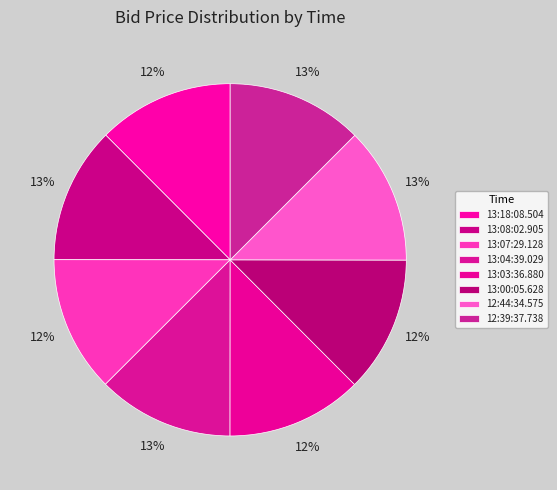

How many slices are in this pie chart?

8